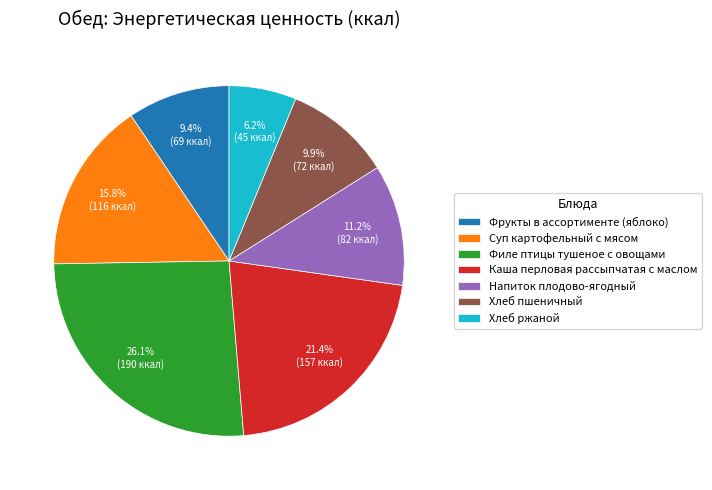

What is the ratio of the value at Хлеб ржаной to the value at Филе птицы тушеное с овощами?

0.2